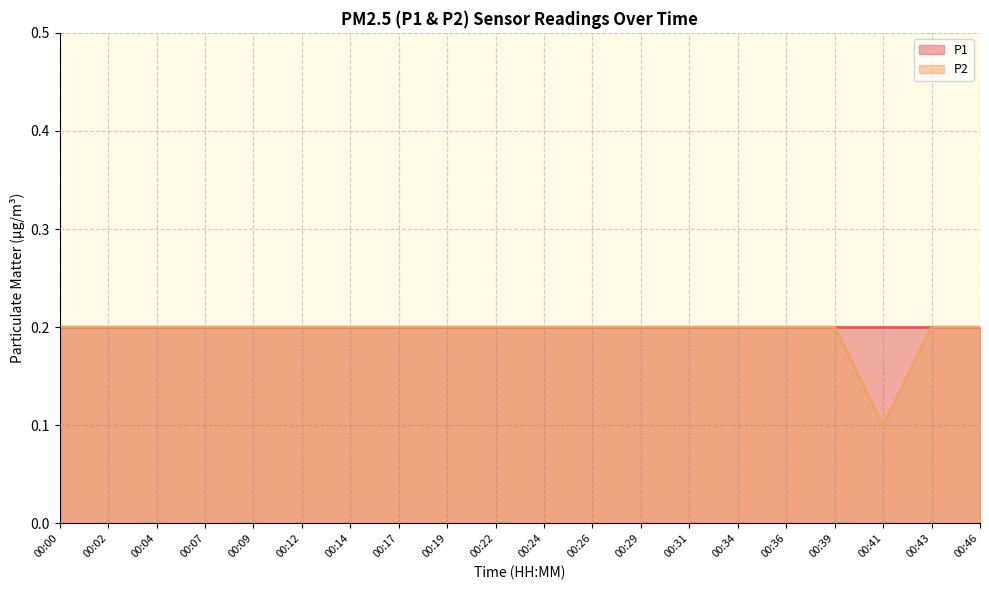

Rank the categories by value from lowest to highest.

00:41, 00:00, 00:02, 00:04, 00:07, 00:09, 00:12, 00:14, 00:17, 00:19, 00:22, 00:24, 00:26, 00:29, 00:31, 00:34, 00:36, 00:39, 00:43, 00:46